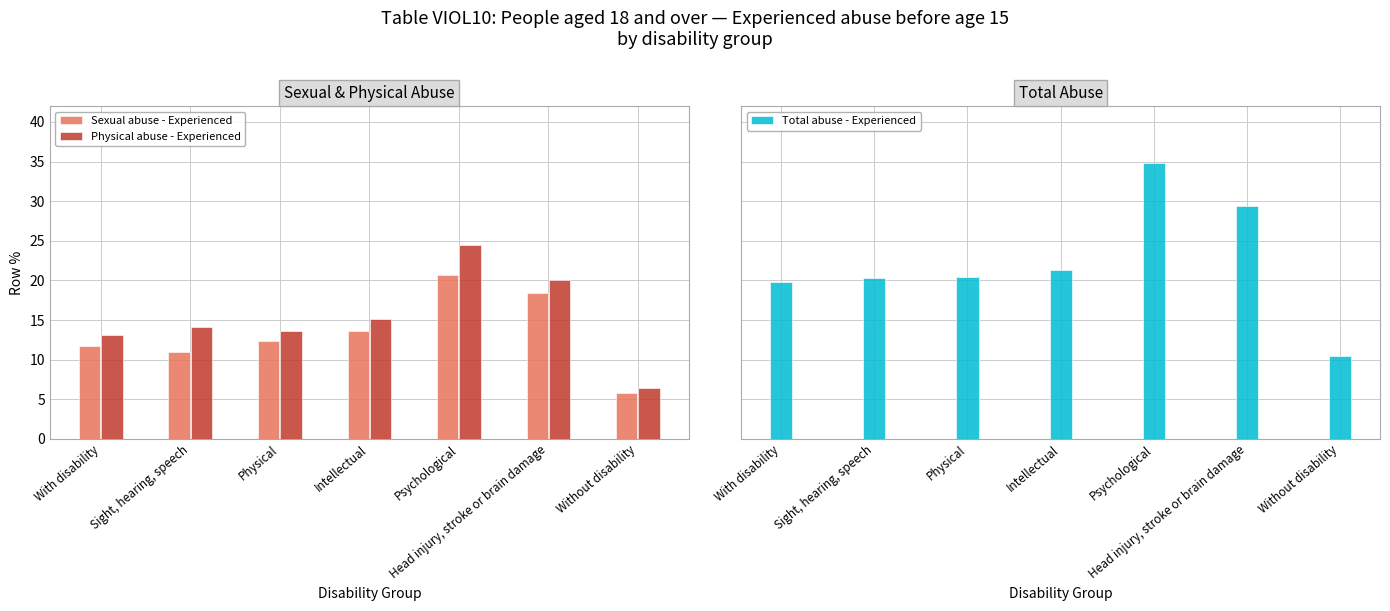

The value of Physical abuse - Experienced at Sight, hearing, speech is 22.7. True or false?

False